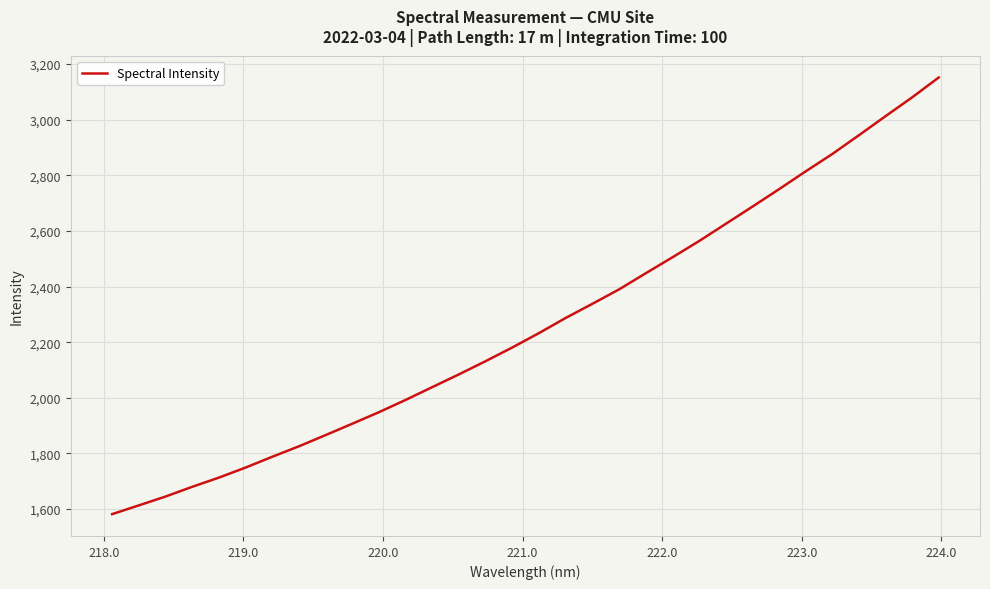

How many series are shown in this chart?

1